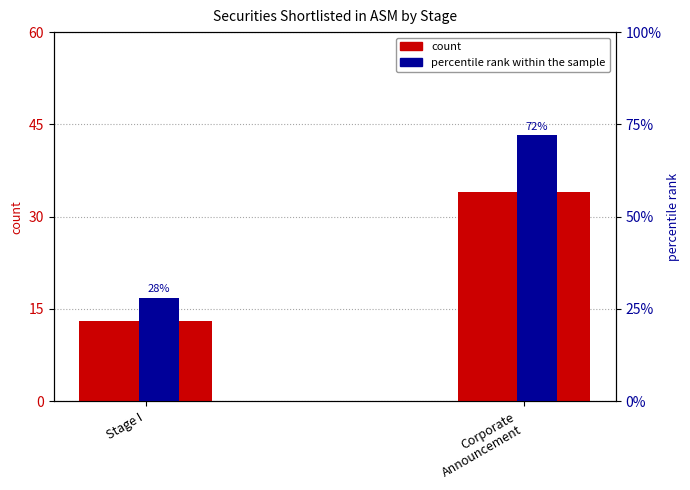

Which series has the largest total across all categories?

percentile rank within the sample